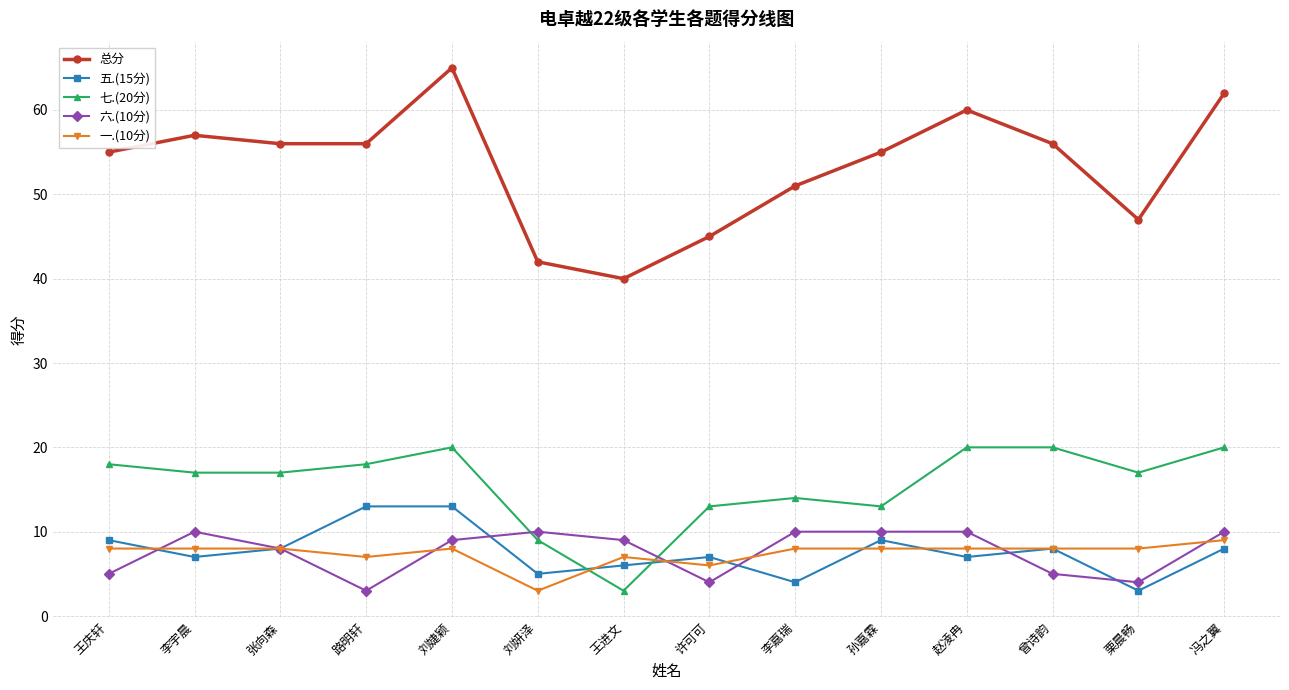

What is the lowest value of the 一.(10分) series?

3